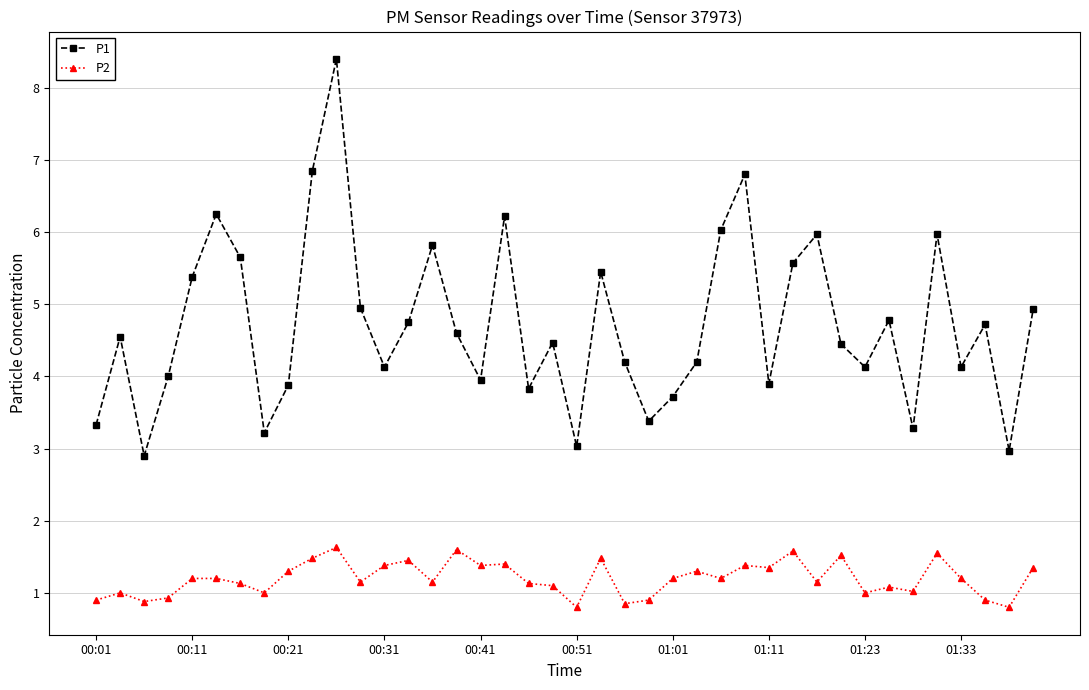

At how many categories does at least one series exceed 2?

40